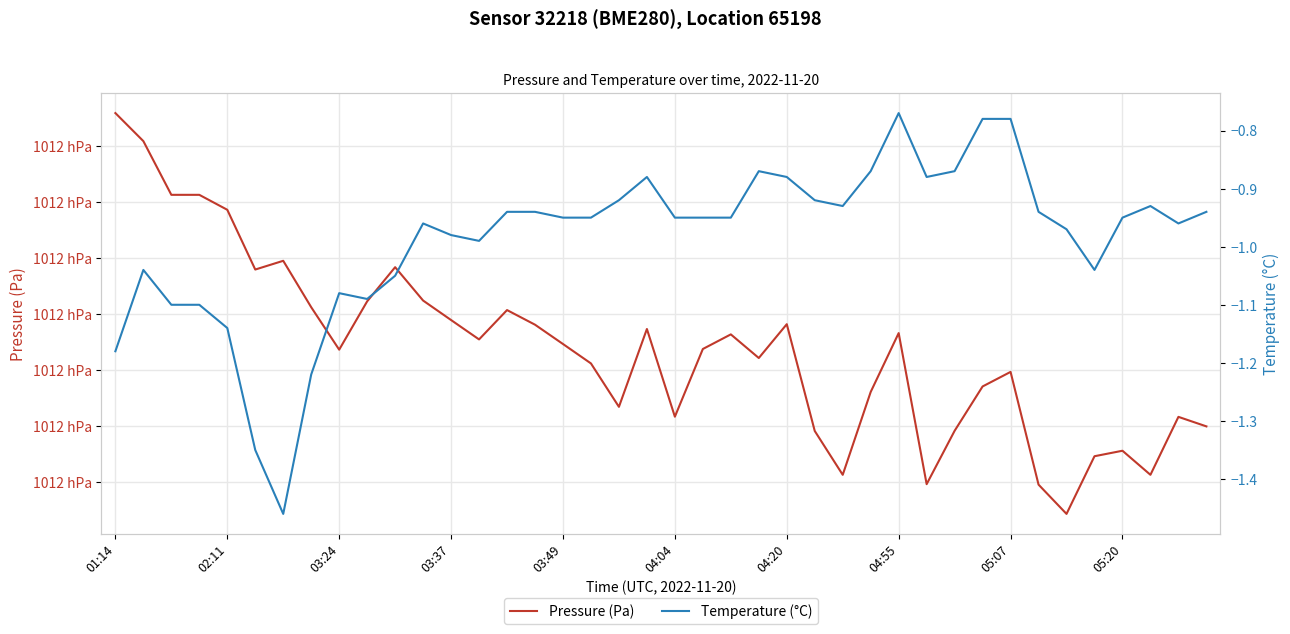

True or false: Temperature (°C) has more than 1 points higher than both neighbors.

True